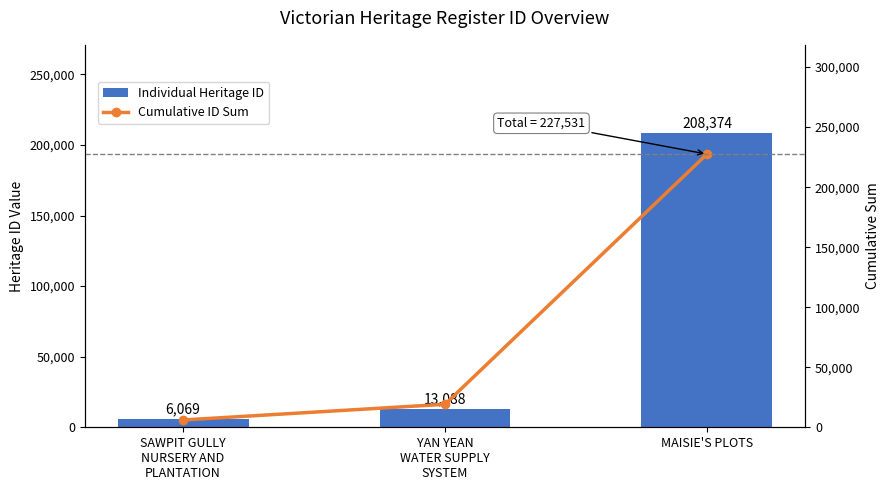

At MAISIE'S PLOTS, list the series in order from largest to smallest.

Cumulative ID Sum, Individual Heritage ID